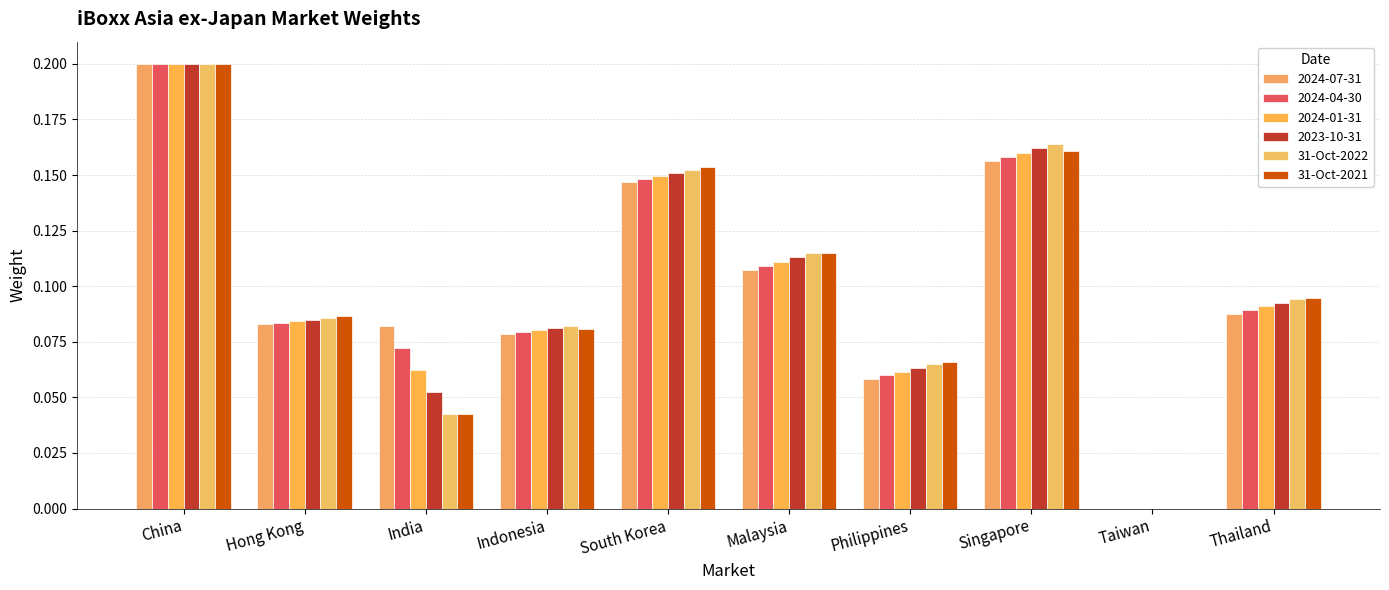

At which category does the chart reach its peak across all series?

China